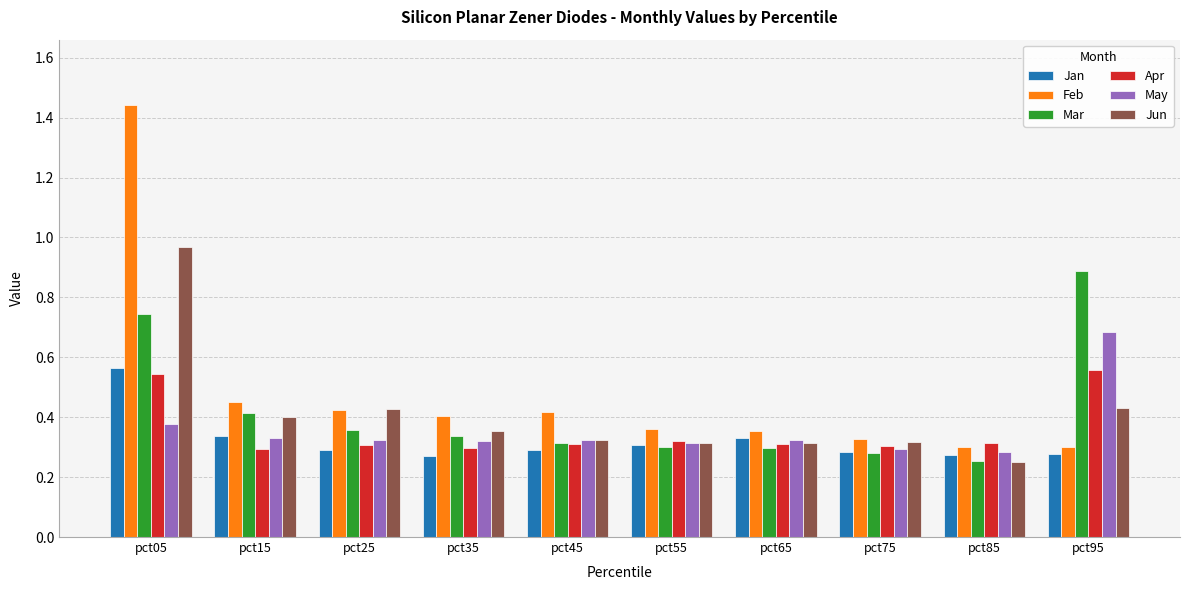

Which series has the widest spread of values?

Feb